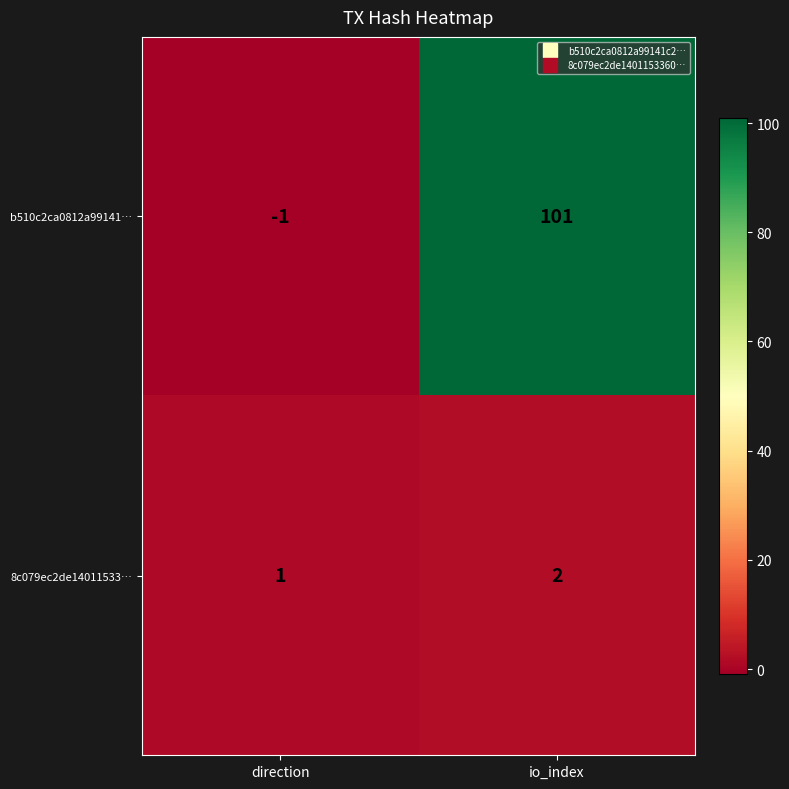

Which series has the widest spread of values?

b510c2ca0812a99141…